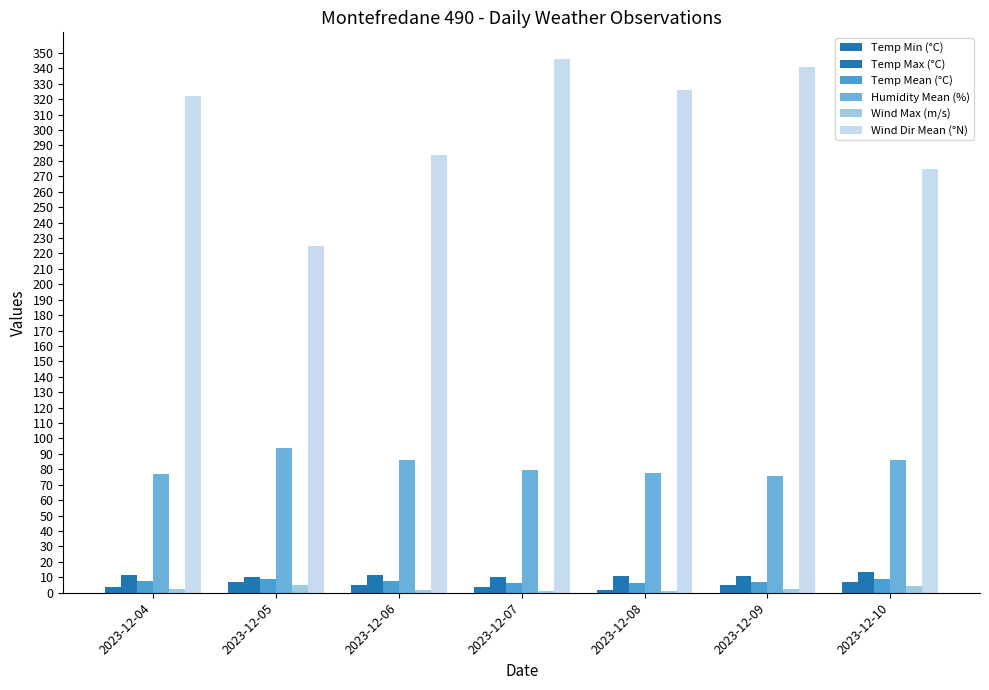

Are the bars grouped side by side (vs. stacked)?

Yes